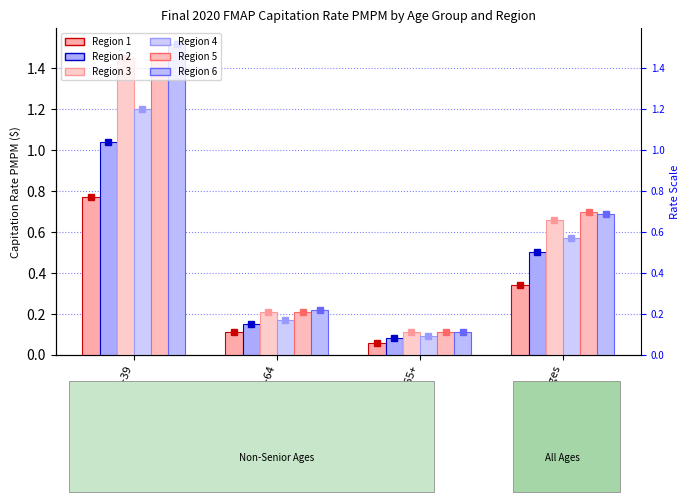

Reading right to left, what are all the values shown in this chart?

Region 1: 0.3	0.1	0.1	0.8
Region 2: 0.5	0.1	0.1	1.0
Region 3: 0.7	0.1	0.2	1.4
Region 4: 0.6	0.1	0.2	1.2
Region 5: 0.7	0.1	0.2	1.5
Region 6: 0.7	0.1	0.2	1.5